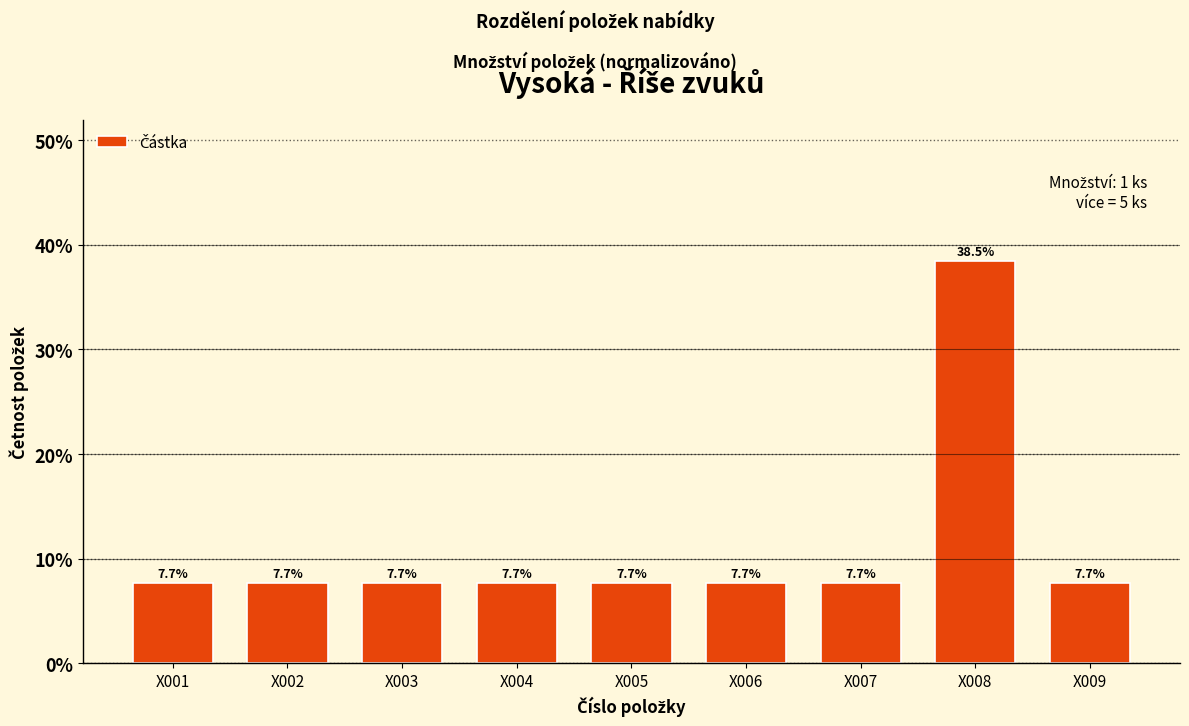

Reading left to right, transcribe all the data shown in this chart.

7.7	7.7	7.7	7.7	7.7	7.7	7.7	38.5	7.7